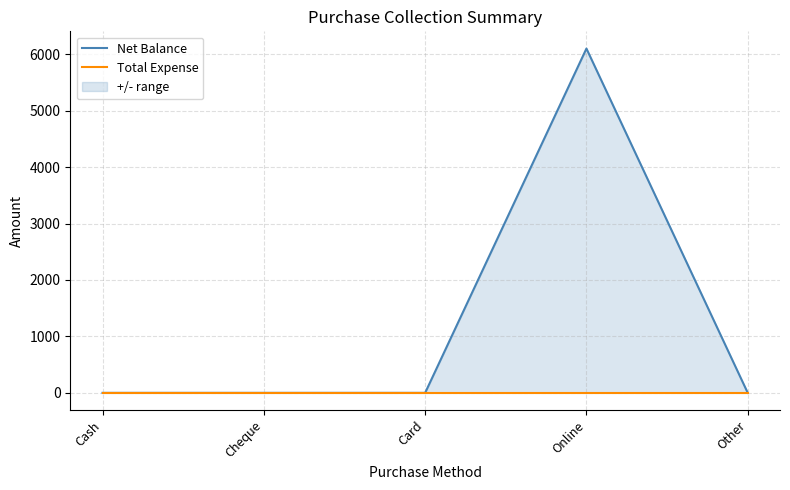

The value of Total Expense at Other is 0. True or false?

True